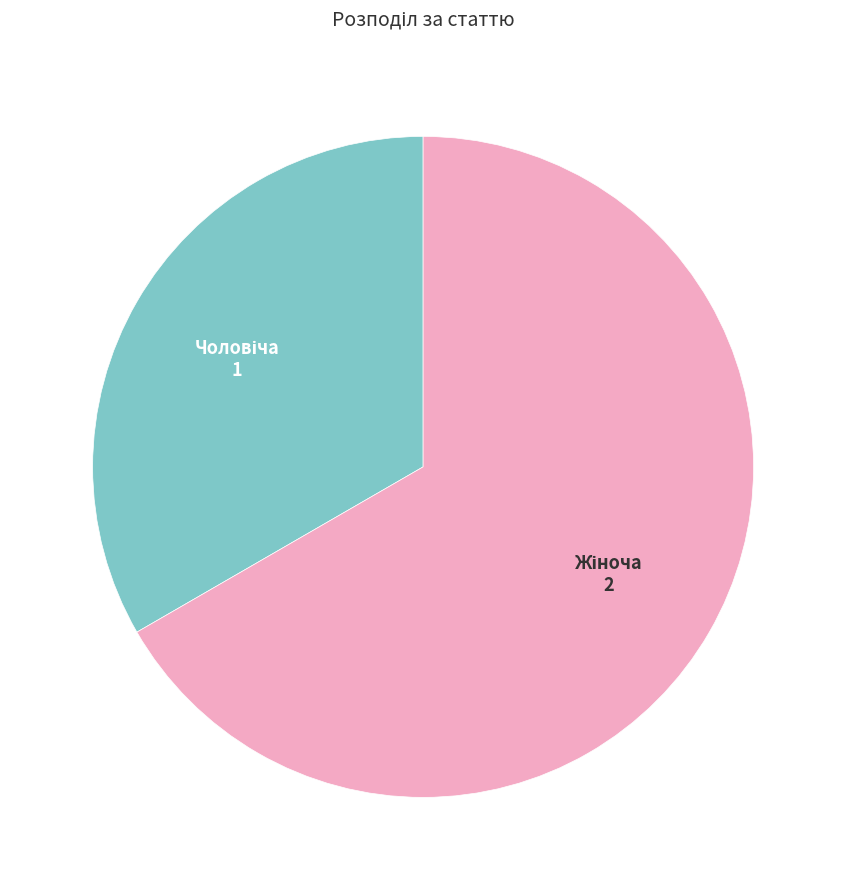

Is there any slice that represents more than half of the pie?

Yes